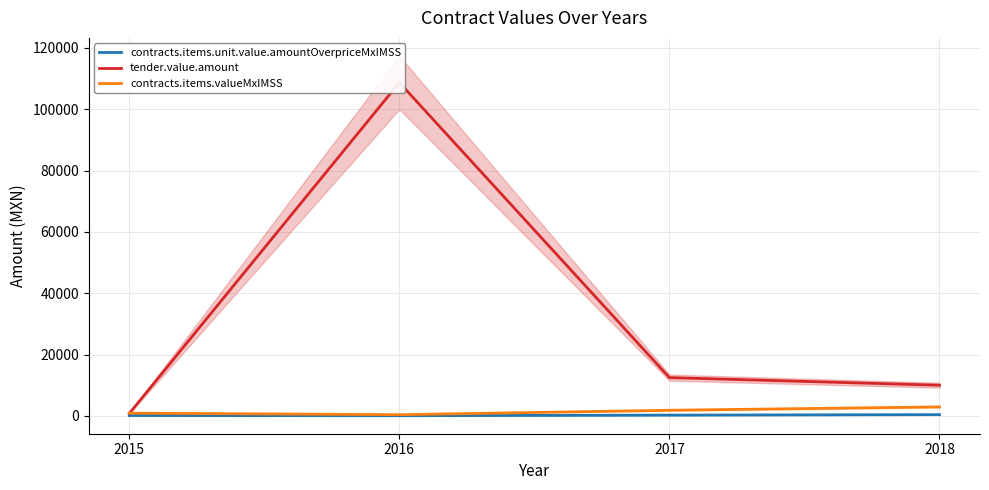

True or false: tender.value.amount and contracts.items.unit.value.amountOverpriceMxIMSS intersect in this chart.

False